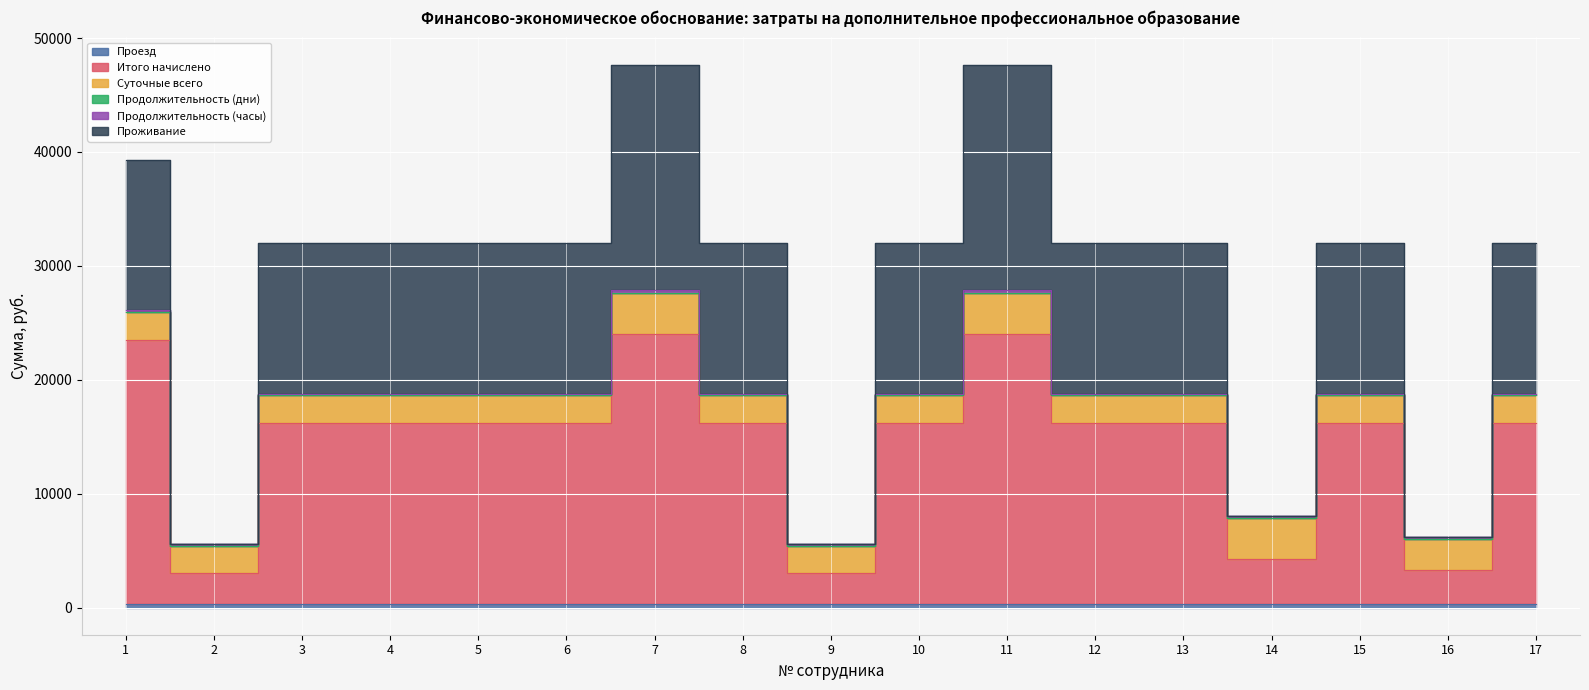

What is the value of the Продолжительность (часы) point at the 1st from the left?

144